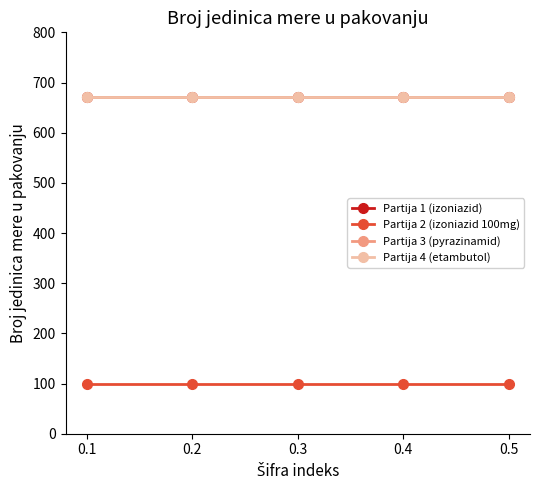

Does the chart have visible grid lines?

No